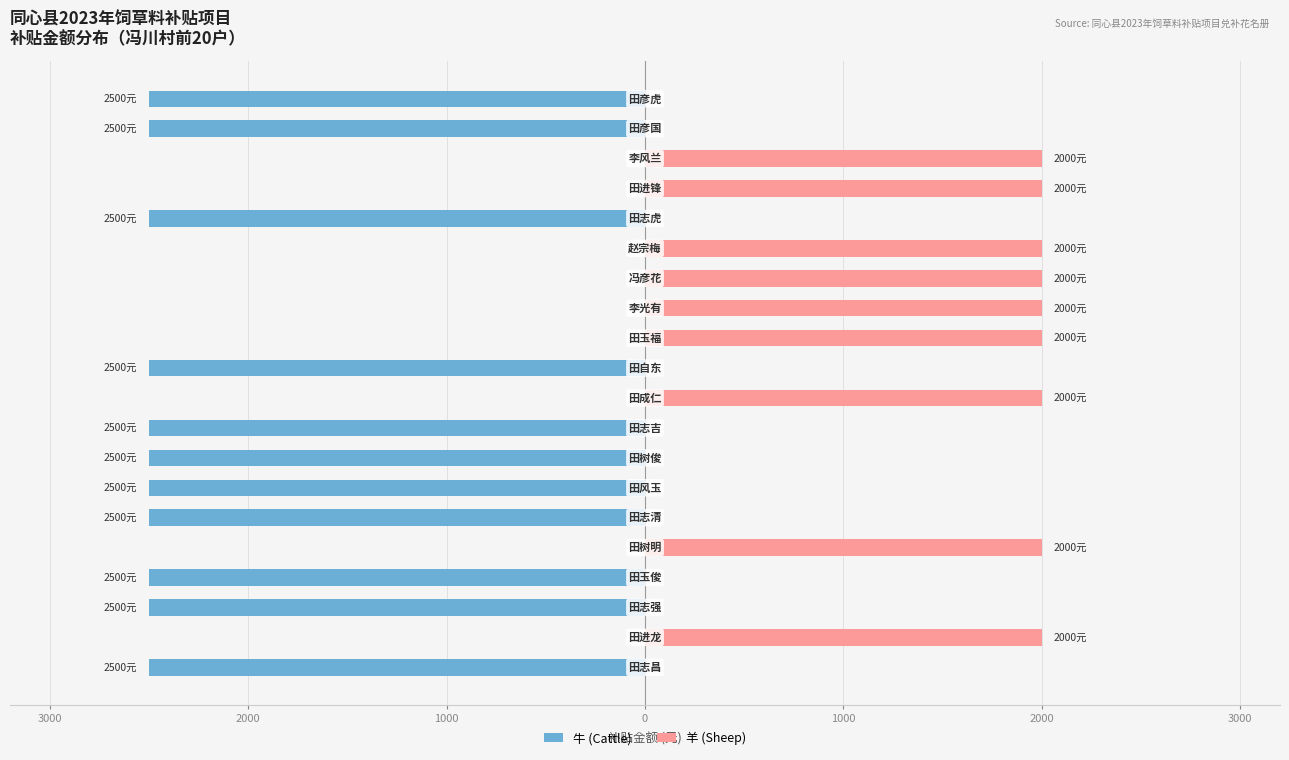

At how many categories does at least one series exceed -1113?

20